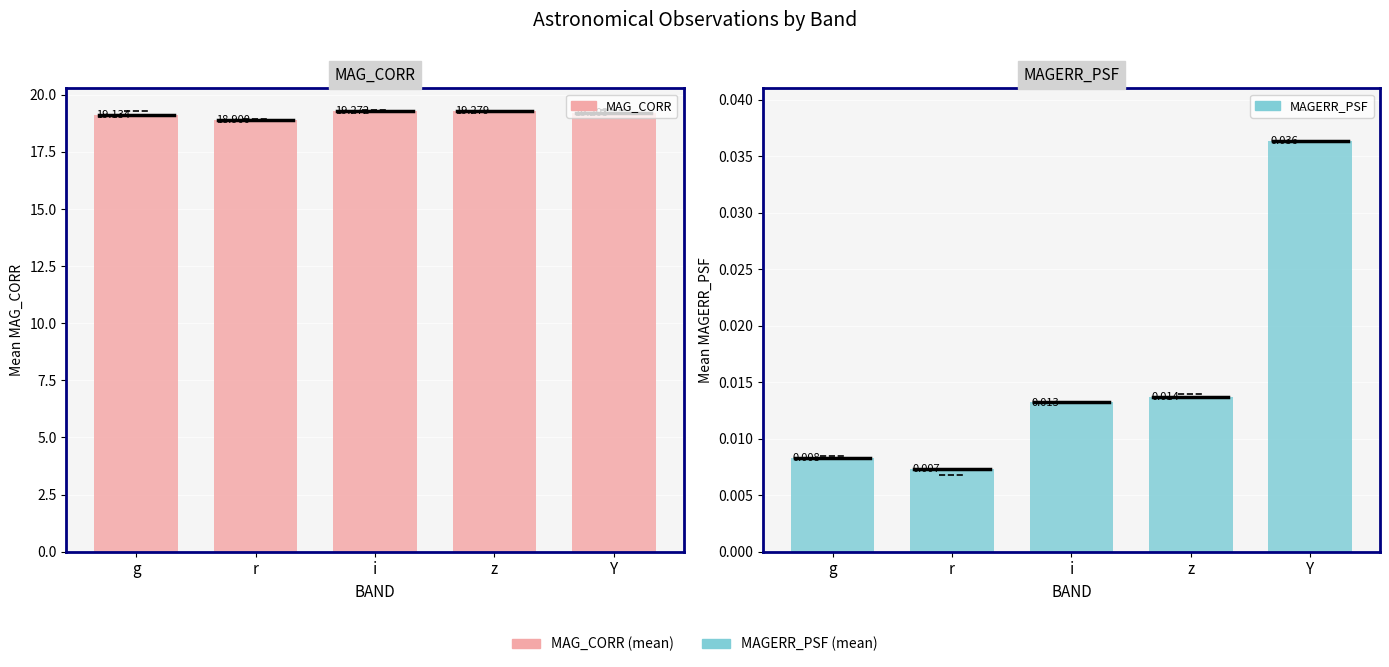

Are the bars grouped side by side (vs. stacked)?

Yes